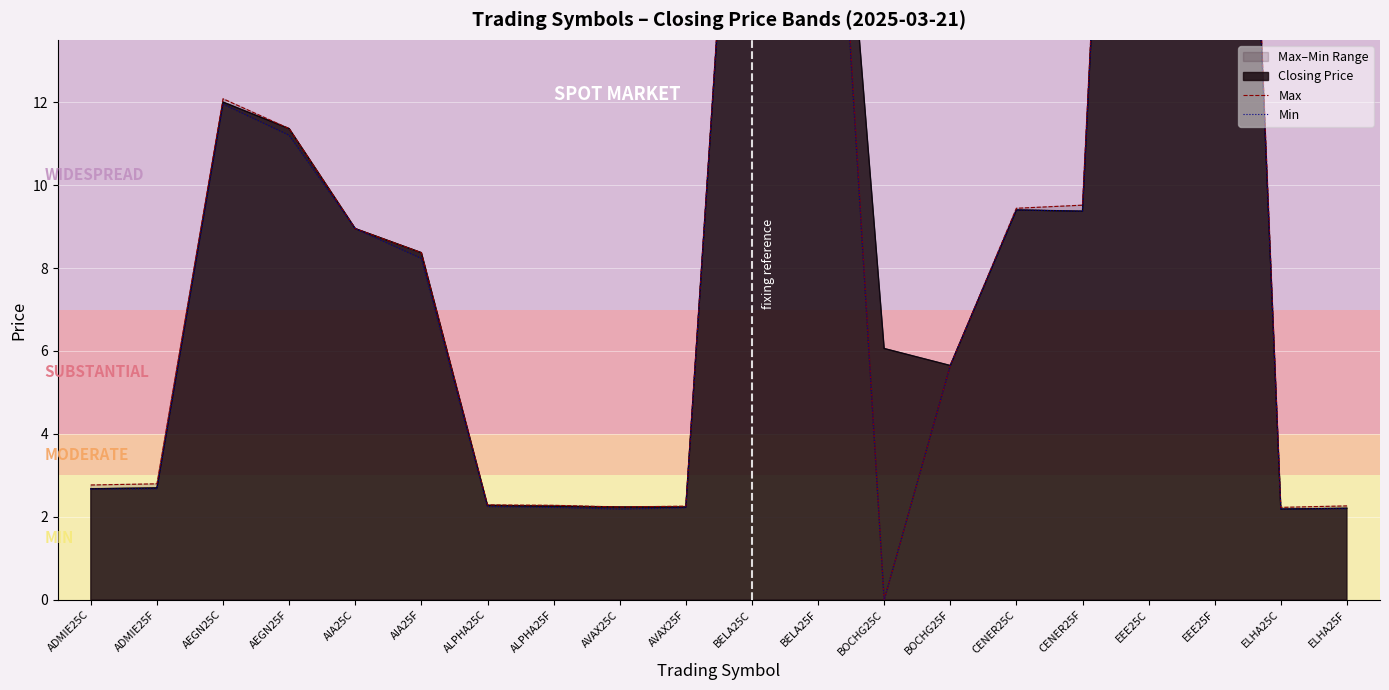

At how many categories does at least one series exceed 14?

4